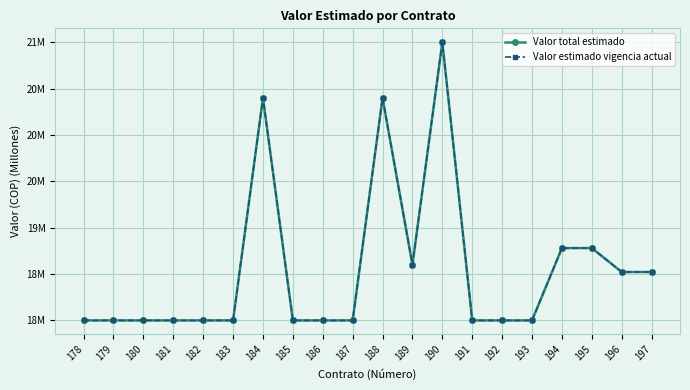

Between 179 and 184, which series saw the biggest shift?

Valor total estimado